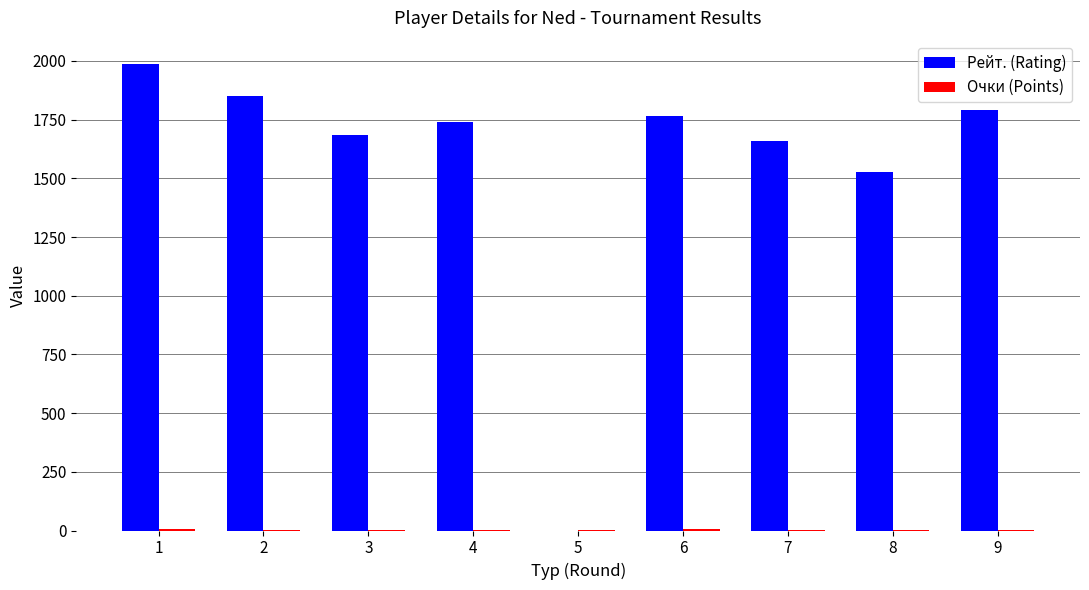

What is the sum of all Рейт. (Rating) values?

14007.0